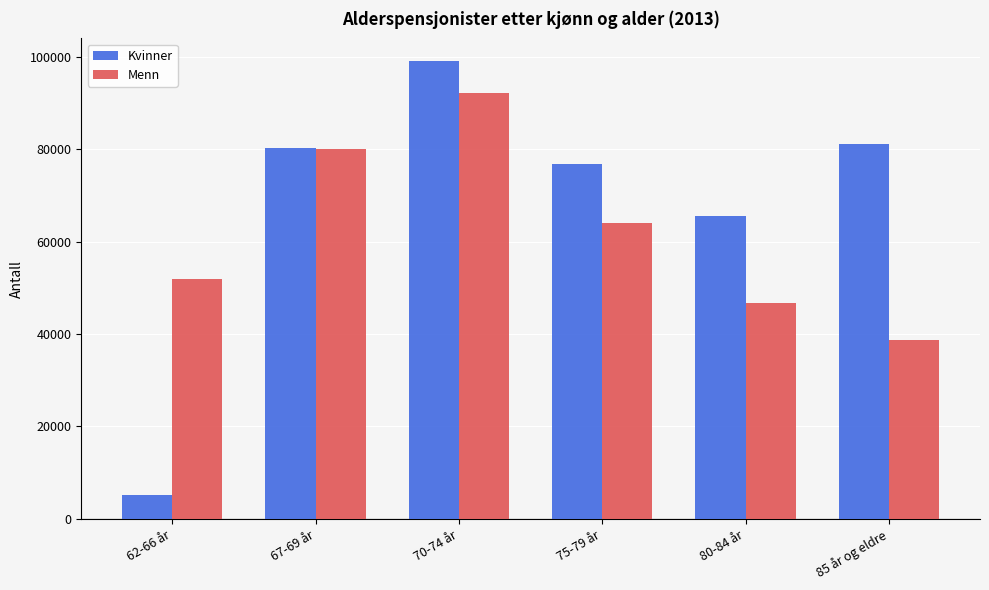

Reading left to right, transcribe all the data shown in this chart.

Kvinner: 5118	80176	98997	76863	65572	81134
Menn: 51944	80041	92094	64100	46683	38802